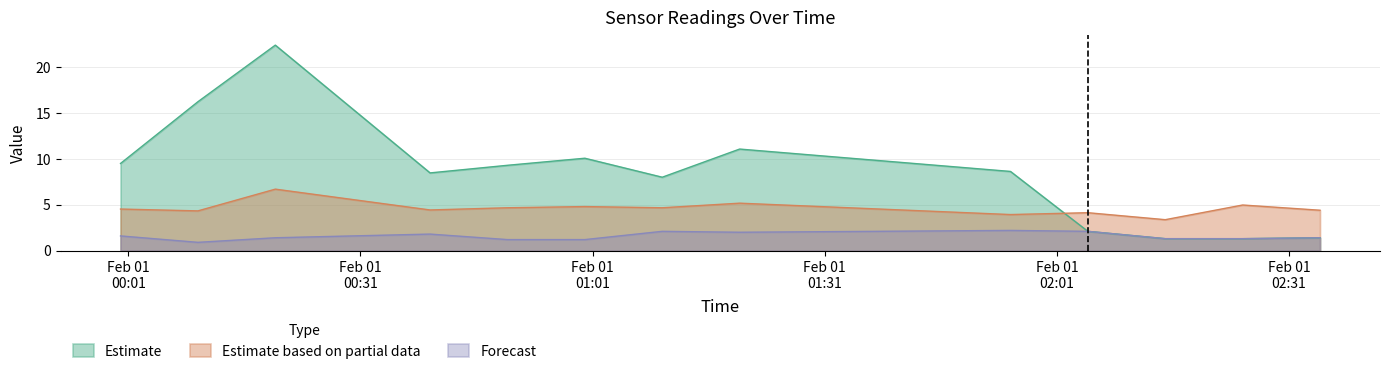

Which series has the largest total across all categories?

Estimate